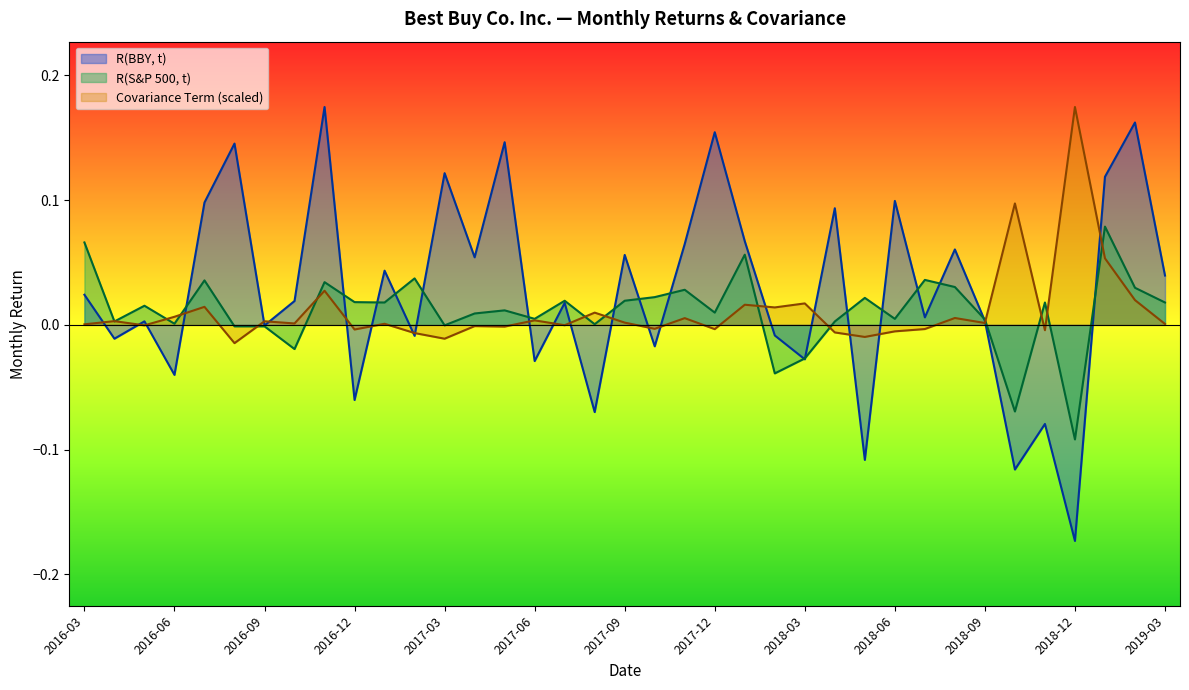

How many data points in Covariance Term are above 0?

22